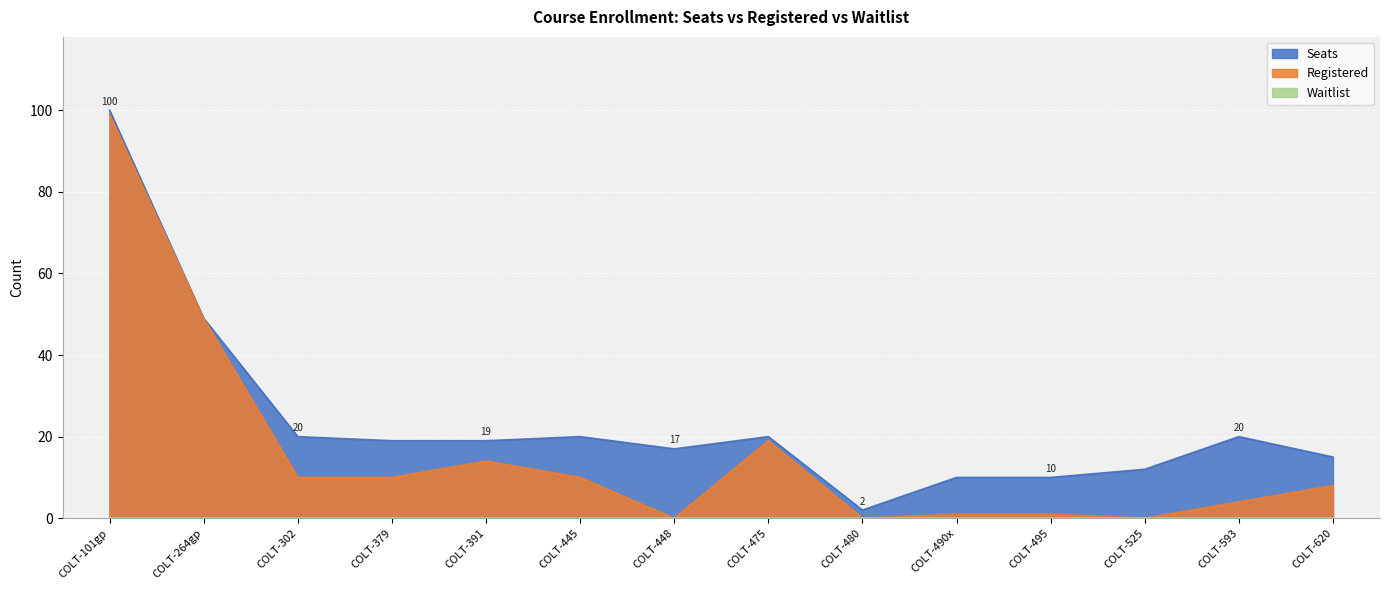

In Seats, how many points are higher than both neighbors (excluding endpoints)?

3